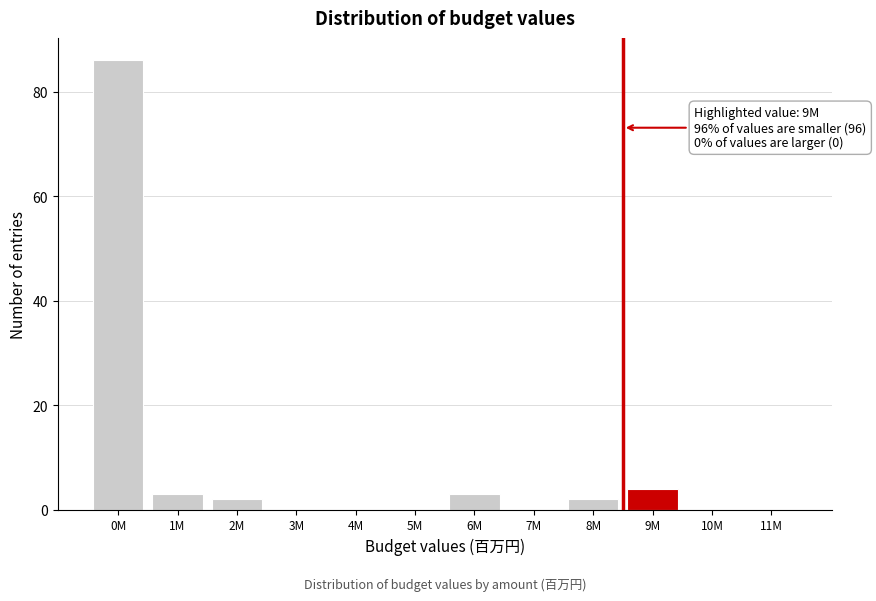

Reading left to right, transcribe all the data shown in this chart.

0M=86	1M=3	2M=2	3M=0	4M=0	5M=0	6M=3	7M=0	8M=2	9M=4	10M=0	11M=0